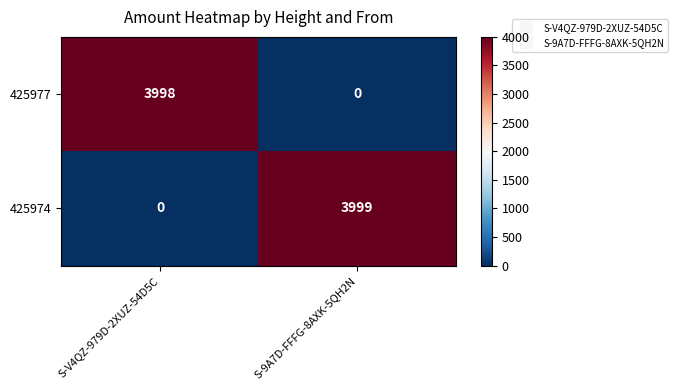

Which series has the widest spread of values?

425974